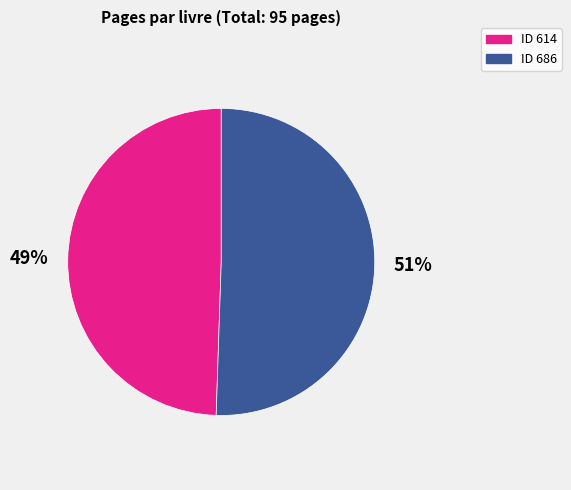

Is there any slice that represents more than half of the pie?

Yes